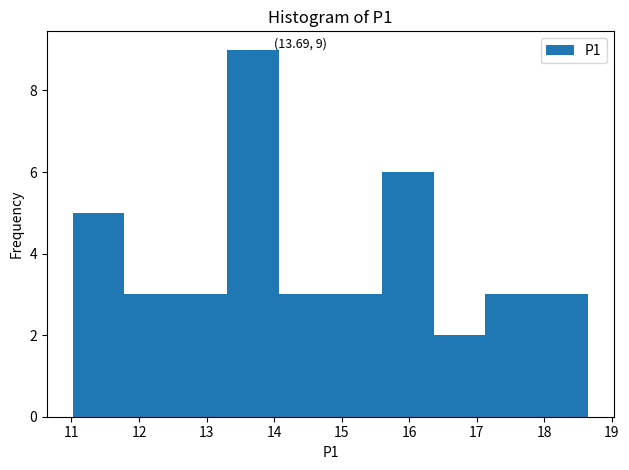

Which range on the x-axis has the tallest bar?

13.3 to 14.1